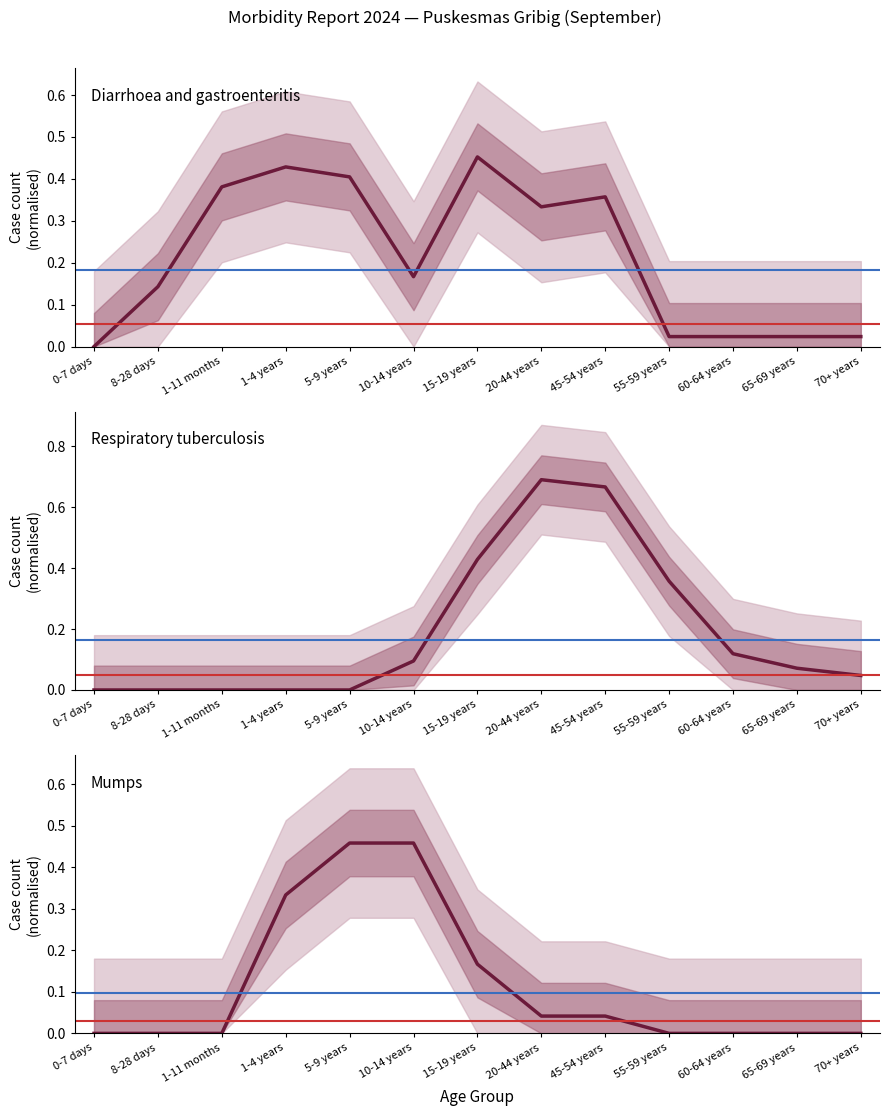

The Mumps series shows 0.0 at 15-19 years. True or false?

False